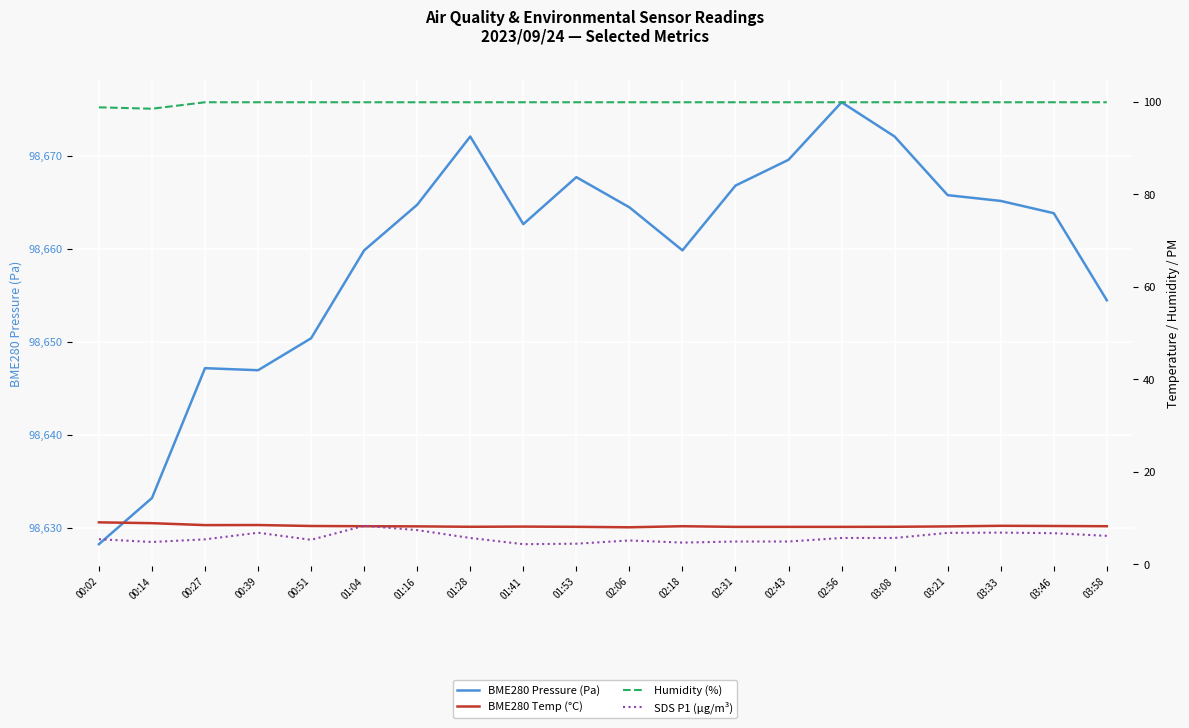

Reading right to left, transcribe all the data shown in this chart.

BME280 Pressure (Pa): 03:58=98654.5	03:46=98663.8	03:33=98665.2	03:21=98665.8	03:08=98672.1	02:56=98675.8	02:43=98669.6	02:31=98666.8	02:18=98659.8	02:06=98664.5	01:53=98667.7	01:41=98662.7	01:28=98672.1	01:16=98664.8	01:04=98659.8	00:51=98650.4	00:39=98646.9	00:27=98647.2	00:14=98633.2	00:02=98628.2
BME280 Temp (°C): 03:58=8.2	03:46=8.3	03:33=8.3	03:21=8.2	03:08=8.1	02:56=8.1	02:43=8.1	02:31=8.1	02:18=8.2	02:06=8.0	01:53=8.1	01:41=8.1	01:28=8.1	01:16=8.2	01:04=8.2	00:51=8.3	00:39=8.5	00:27=8.4	00:14=8.9	00:02=9.1
Humidity (%): 03:58=99.9	03:46=99.9	03:33=99.9	03:21=99.9	03:08=99.9	02:56=99.9	02:43=99.9	02:31=99.9	02:18=99.9	02:06=99.9	01:53=99.9	01:41=99.9	01:28=99.9	01:16=99.9	01:04=99.9	00:51=99.9	00:39=99.9	00:27=99.9	00:14=98.5	00:02=98.8
SDS P1 (µg/m³): 03:58=6.1	03:46=6.7	03:33=6.8	03:21=6.8	03:08=5.7	02:56=5.7	02:43=4.9	02:31=4.9	02:18=4.7	02:06=5.1	01:53=4.4	01:41=4.3	01:28=5.7	01:16=7.4	01:04=8.3	00:51=5.3	00:39=6.8	00:27=5.4	00:14=4.8	00:02=5.4